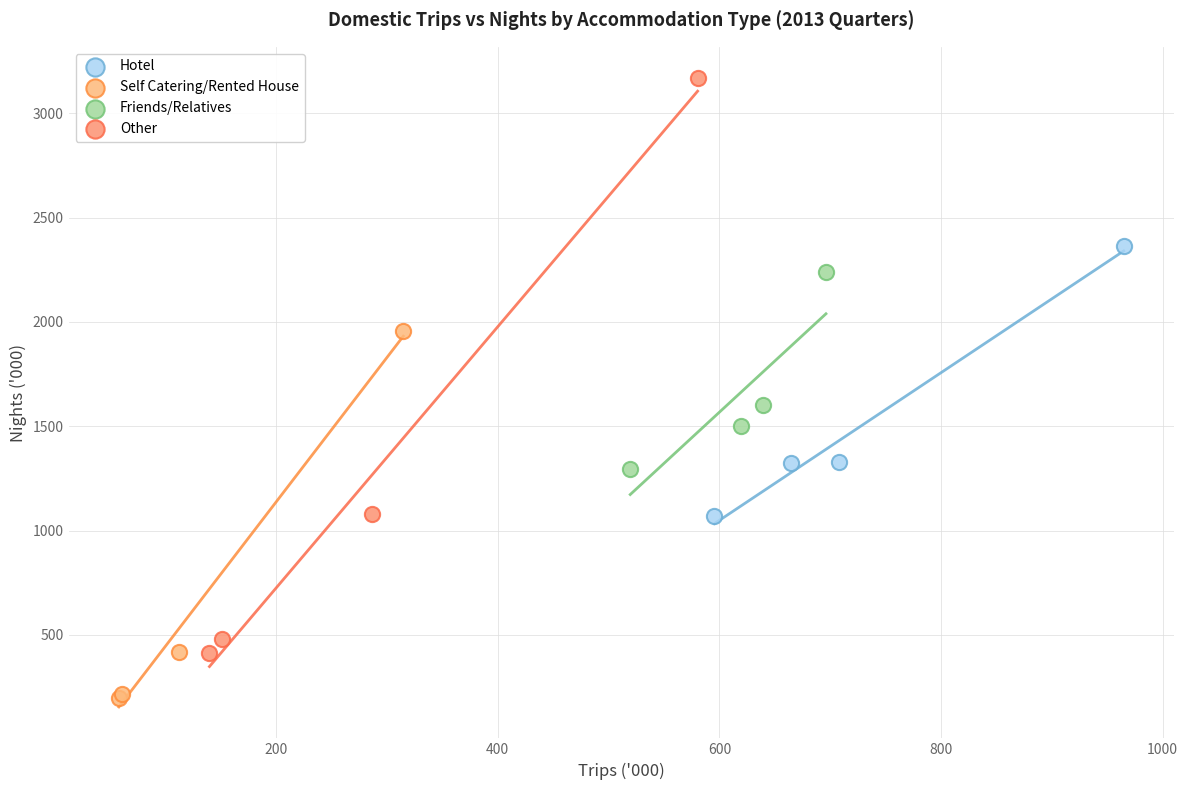

Which series has the widest spread of Y values?

Other